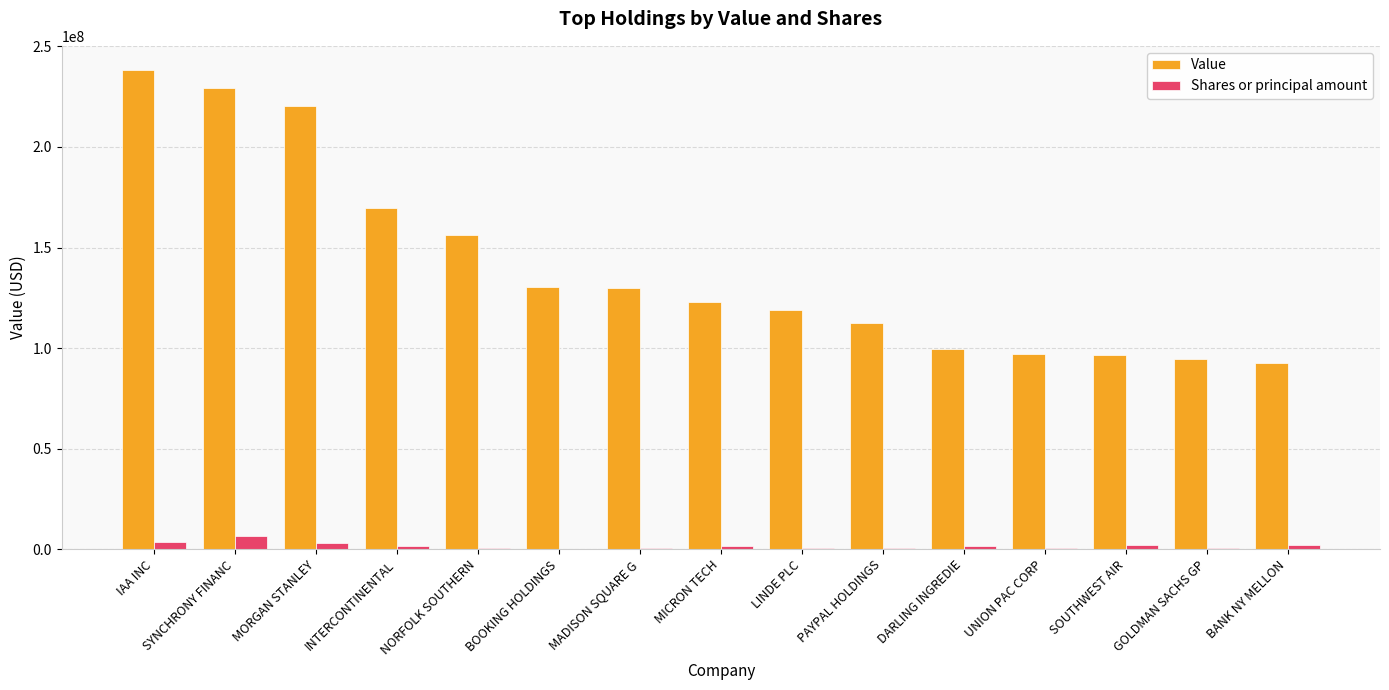

What is the maximum value shown in the chart?

238397000